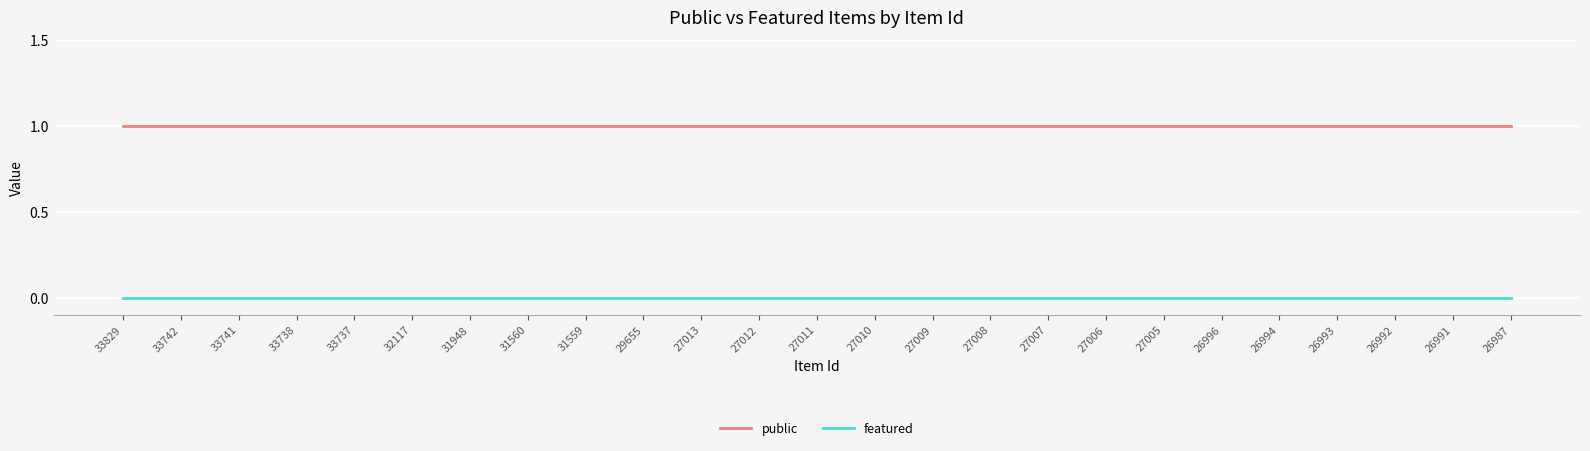

What are all the series names shown in the legend?

public, featured